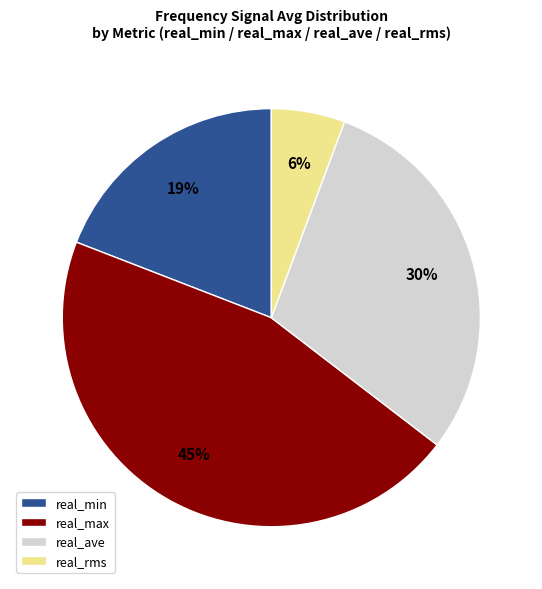

To the nearest percent, what is the combined percentage of real_rms and real_max?

51%